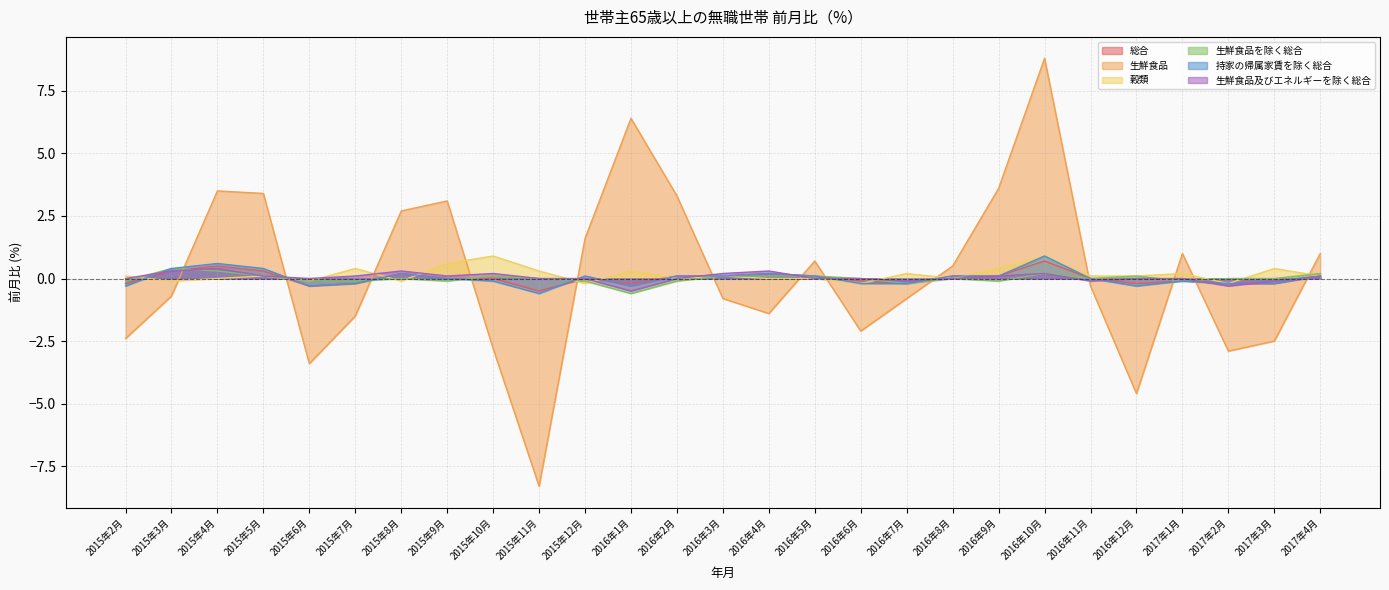

List the labels in order of 生鮮食品及びエネルギーを除く総合 value, smallest first.

2016年1月, 2017年2月, 2016年7月, 2016年11月, 2017年3月, 2015年2月, 2015年6月, 2015年11月, 2015年12月, 2016年2月, 2016年5月, 2016年6月, 2016年8月, 2016年12月, 2017年1月, 2015年5月, 2015年7月, 2015年9月, 2016年9月, 2017年4月, 2015年10月, 2016年3月, 2016年10月, 2015年3月, 2015年8月, 2016年4月, 2015年4月